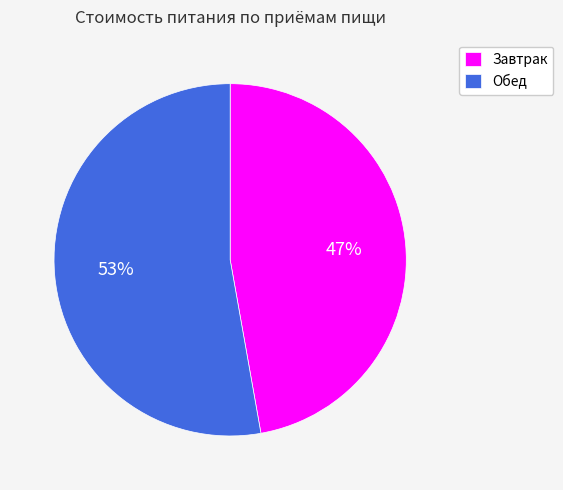

What is the ratio of the value at Обед to the value at Завтрак?

1.1